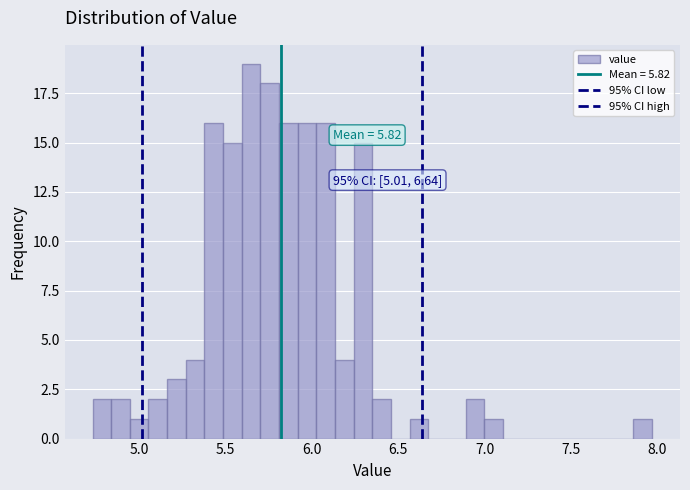

Around what value on the x-axis is the tallest bar? Give the approximate position of its centre, as read against the axis.

5.65